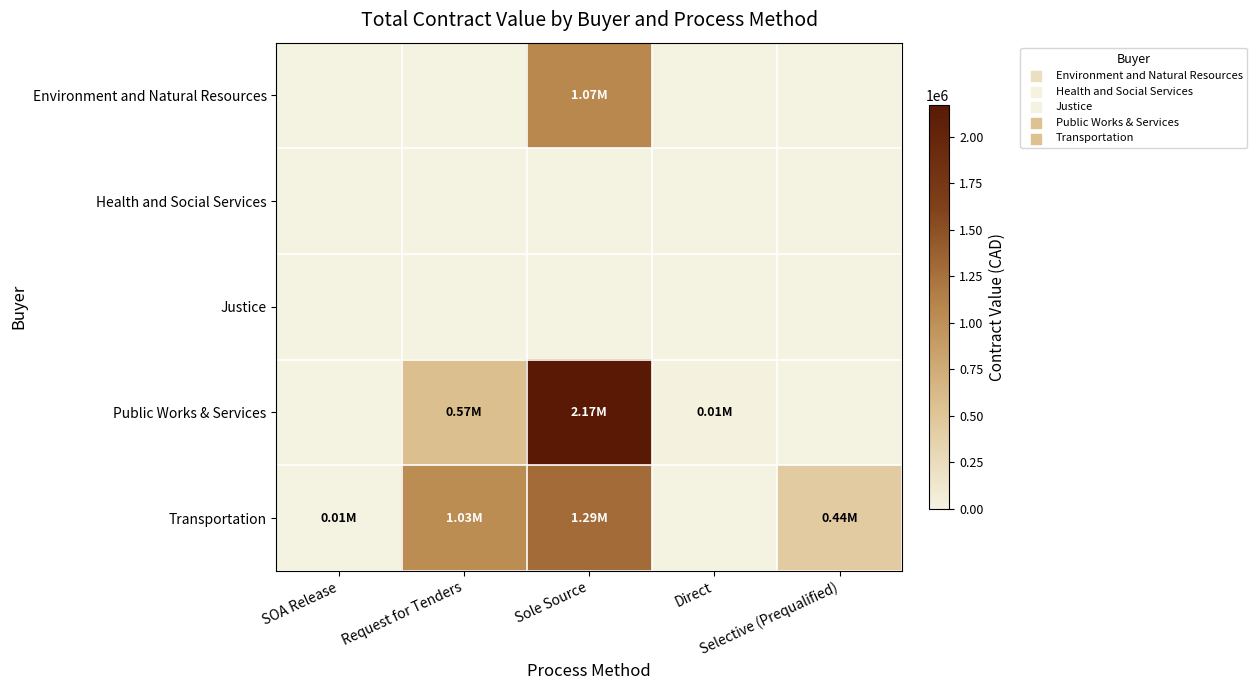

What is the difference between the highest and lowest values at Sole Source?

2172787.5